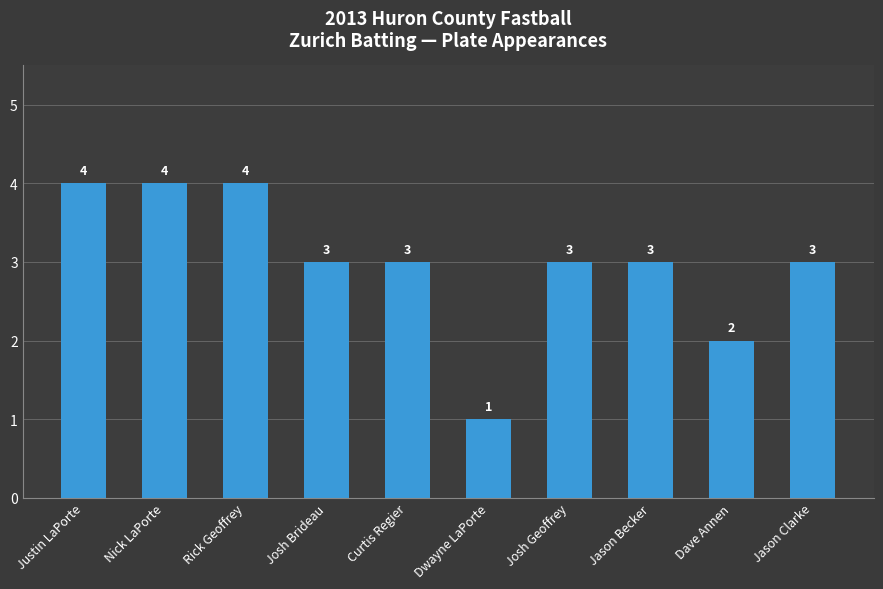

True or false: the data shows 4 at Jason Clarke.

False